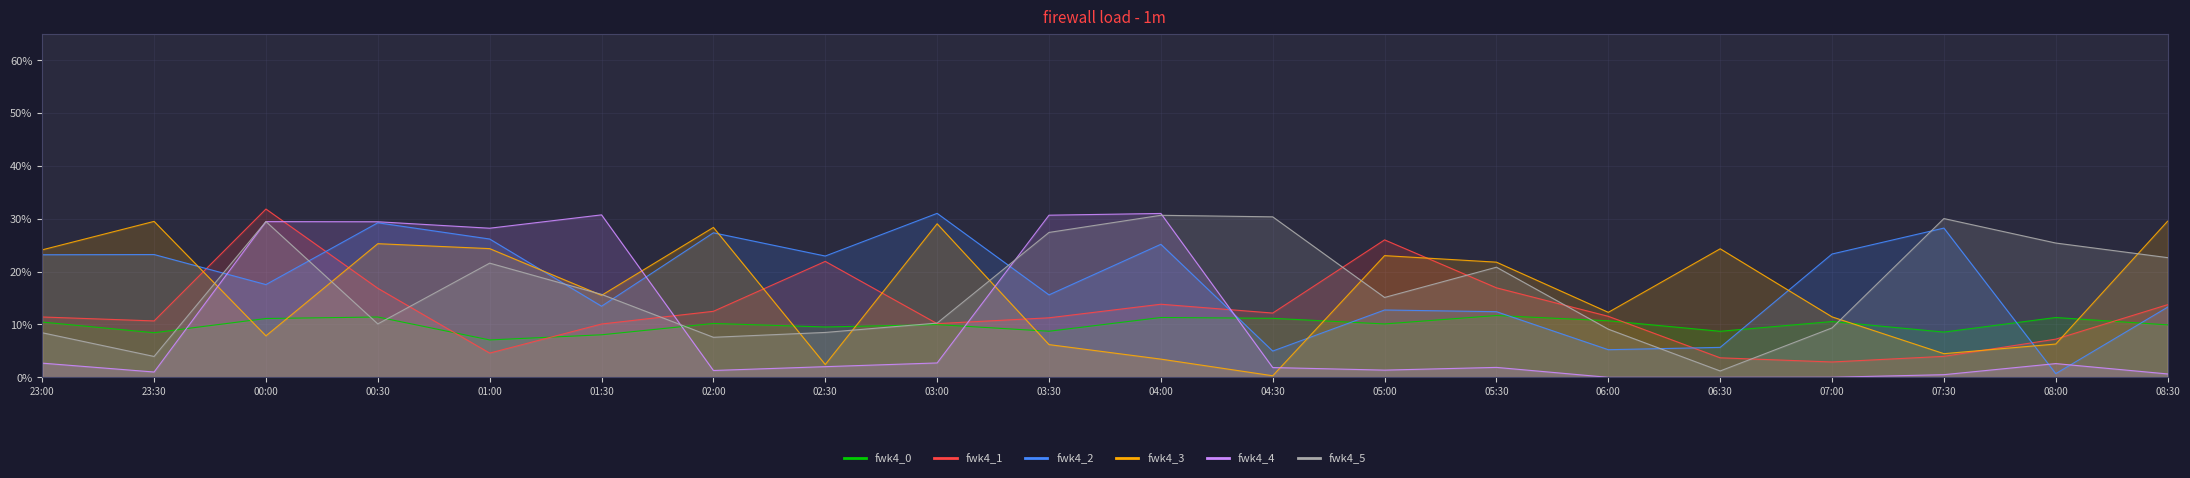

True or false: fwk4_4 and fwk4_3 intersect in this chart.

True